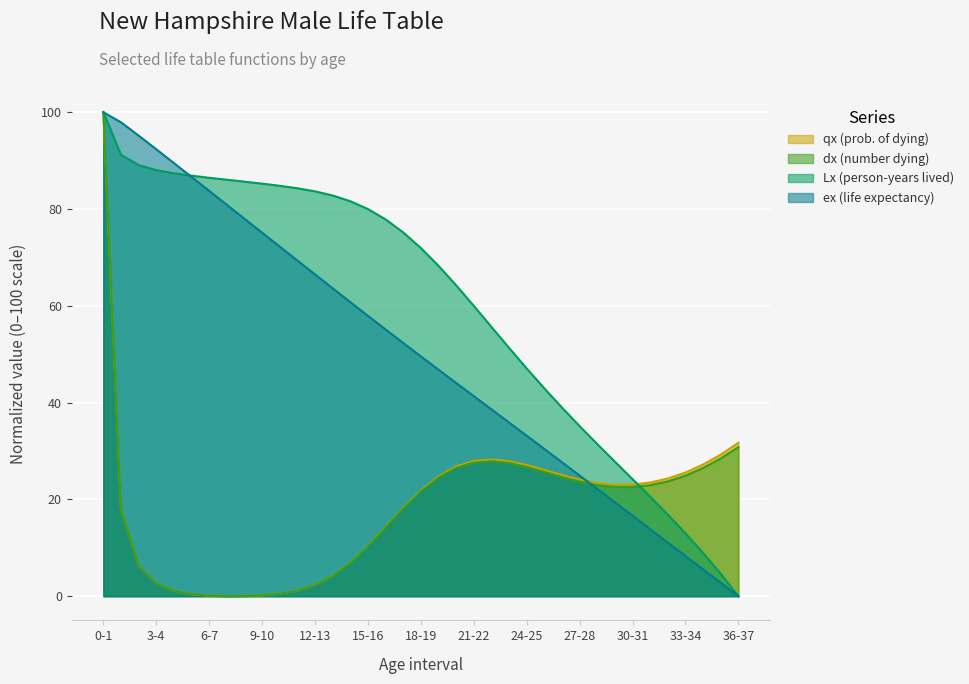

How many lines are shown in the chart?

4